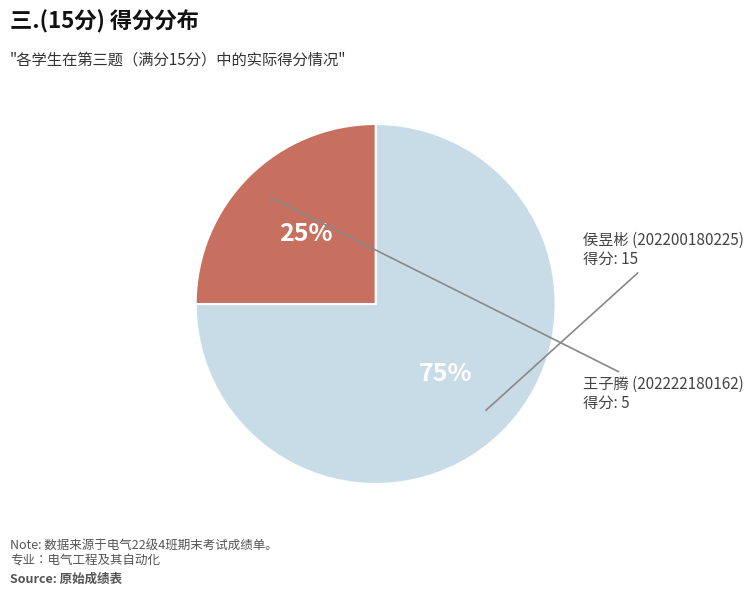

To the nearest percent, what is the average slice percentage?

50%